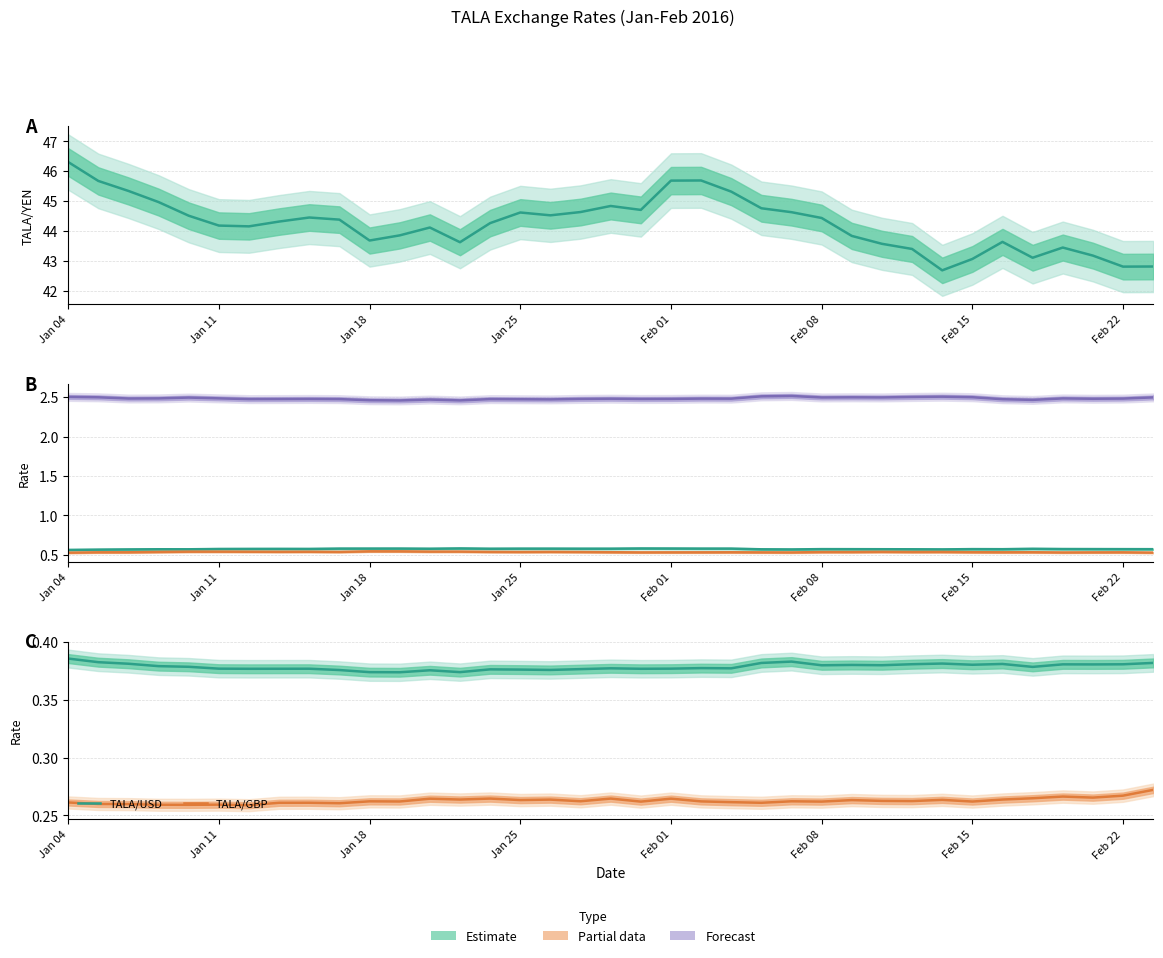

What is the minimum value shown in the chart?

0.3